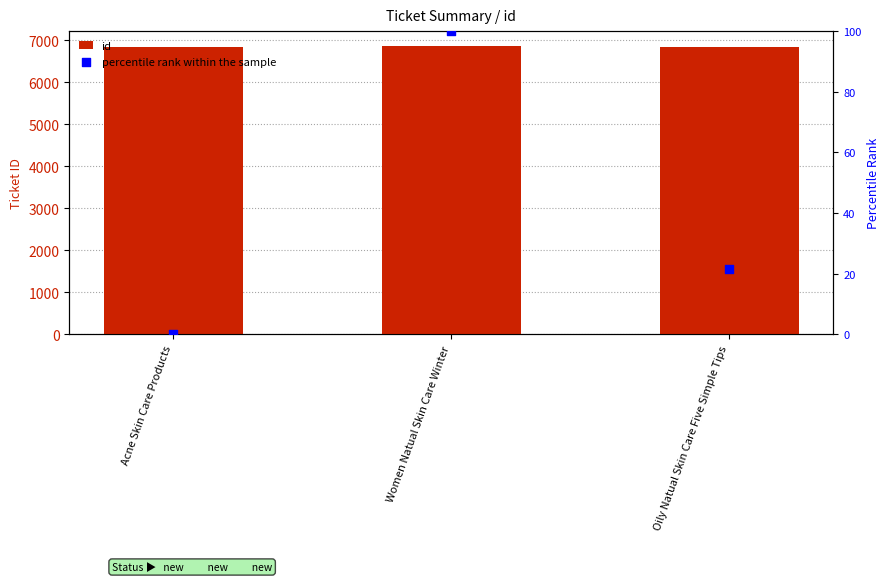

What are all the series names shown in the legend?

id, percentile rank within the sample